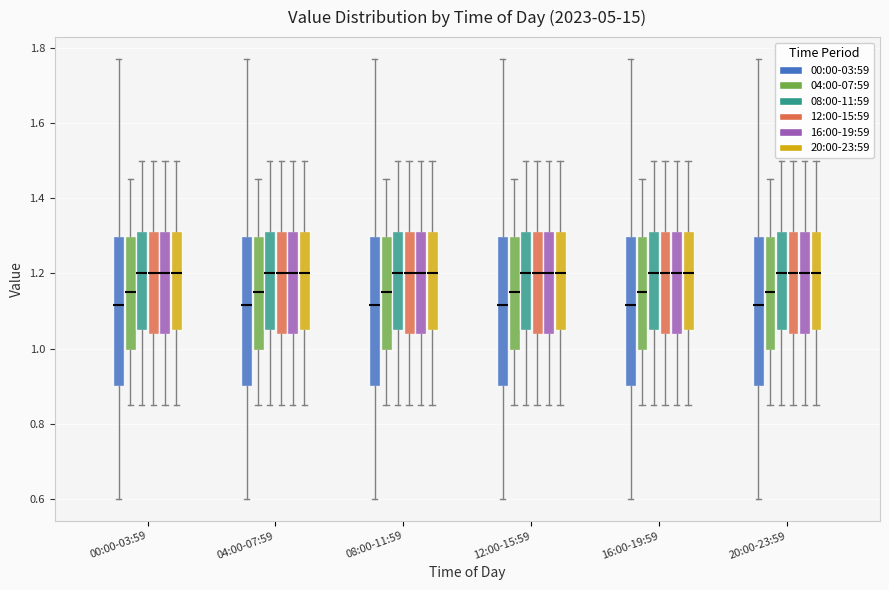

Reading left to right, read every box against the y-axis: the position of its median line, the range the box covers, and the ends of its whiskers. The values are not printed on the chart, so give them approximately, as read against the axis.

00:00-03:59 (00:00-03:59): median 1.12, box 0.90 to 1.30, whiskers 0.60 to 1.78
00:00-03:59 (04:00-07:59): median 1.16, box 1.00 to 1.30, whiskers 0.86 to 1.46
00:00-03:59 (08:00-11:59): median 1.20, box 1.06 to 1.32, whiskers 0.86 to 1.50
00:00-03:59 (12:00-15:59): median 1.20, box 1.04 to 1.32, whiskers 0.86 to 1.50
00:00-03:59 (16:00-19:59): median 1.20, box 1.04 to 1.32, whiskers 0.86 to 1.50
00:00-03:59 (20:00-23:59): median 1.20, box 1.06 to 1.32, whiskers 0.86 to 1.50
04:00-07:59 (00:00-03:59): median 1.12, box 0.90 to 1.30, whiskers 0.60 to 1.78
04:00-07:59 (04:00-07:59): median 1.16, box 1.00 to 1.30, whiskers 0.86 to 1.46
04:00-07:59 (08:00-11:59): median 1.20, box 1.06 to 1.32, whiskers 0.86 to 1.50
04:00-07:59 (12:00-15:59): median 1.20, box 1.04 to 1.32, whiskers 0.86 to 1.50
04:00-07:59 (16:00-19:59): median 1.20, box 1.04 to 1.32, whiskers 0.86 to 1.50
04:00-07:59 (20:00-23:59): median 1.20, box 1.06 to 1.32, whiskers 0.86 to 1.50
08:00-11:59 (00:00-03:59): median 1.12, box 0.90 to 1.30, whiskers 0.60 to 1.78
08:00-11:59 (04:00-07:59): median 1.16, box 1.00 to 1.30, whiskers 0.86 to 1.46
08:00-11:59 (08:00-11:59): median 1.20, box 1.06 to 1.32, whiskers 0.86 to 1.50
08:00-11:59 (12:00-15:59): median 1.20, box 1.04 to 1.32, whiskers 0.86 to 1.50
08:00-11:59 (16:00-19:59): median 1.20, box 1.04 to 1.32, whiskers 0.86 to 1.50
08:00-11:59 (20:00-23:59): median 1.20, box 1.06 to 1.32, whiskers 0.86 to 1.50
12:00-15:59 (00:00-03:59): median 1.12, box 0.90 to 1.30, whiskers 0.60 to 1.78
12:00-15:59 (04:00-07:59): median 1.16, box 1.00 to 1.30, whiskers 0.86 to 1.46
12:00-15:59 (08:00-11:59): median 1.20, box 1.06 to 1.32, whiskers 0.86 to 1.50
12:00-15:59 (12:00-15:59): median 1.20, box 1.04 to 1.32, whiskers 0.86 to 1.50
12:00-15:59 (16:00-19:59): median 1.20, box 1.04 to 1.32, whiskers 0.86 to 1.50
12:00-15:59 (20:00-23:59): median 1.20, box 1.06 to 1.32, whiskers 0.86 to 1.50
16:00-19:59 (00:00-03:59): median 1.12, box 0.90 to 1.30, whiskers 0.60 to 1.78
16:00-19:59 (04:00-07:59): median 1.16, box 1.00 to 1.30, whiskers 0.86 to 1.46
16:00-19:59 (08:00-11:59): median 1.20, box 1.06 to 1.32, whiskers 0.86 to 1.50
16:00-19:59 (12:00-15:59): median 1.20, box 1.04 to 1.32, whiskers 0.86 to 1.50
16:00-19:59 (16:00-19:59): median 1.20, box 1.04 to 1.32, whiskers 0.86 to 1.50
16:00-19:59 (20:00-23:59): median 1.20, box 1.06 to 1.32, whiskers 0.86 to 1.50
20:00-23:59 (00:00-03:59): median 1.12, box 0.90 to 1.30, whiskers 0.60 to 1.78
20:00-23:59 (04:00-07:59): median 1.16, box 1.00 to 1.30, whiskers 0.86 to 1.46
20:00-23:59 (08:00-11:59): median 1.20, box 1.06 to 1.32, whiskers 0.86 to 1.50
20:00-23:59 (12:00-15:59): median 1.20, box 1.04 to 1.32, whiskers 0.86 to 1.50
20:00-23:59 (16:00-19:59): median 1.20, box 1.04 to 1.32, whiskers 0.86 to 1.50
20:00-23:59 (20:00-23:59): median 1.20, box 1.06 to 1.32, whiskers 0.86 to 1.50